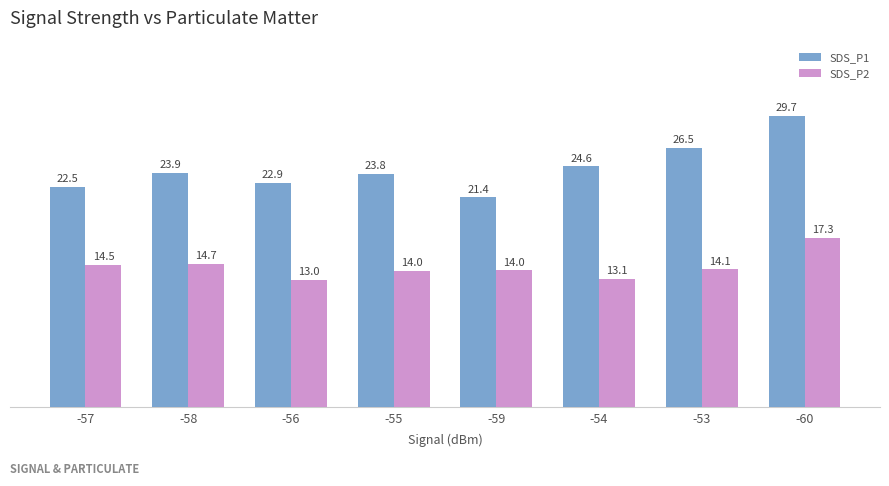

Does the chart contain any negative values?

No